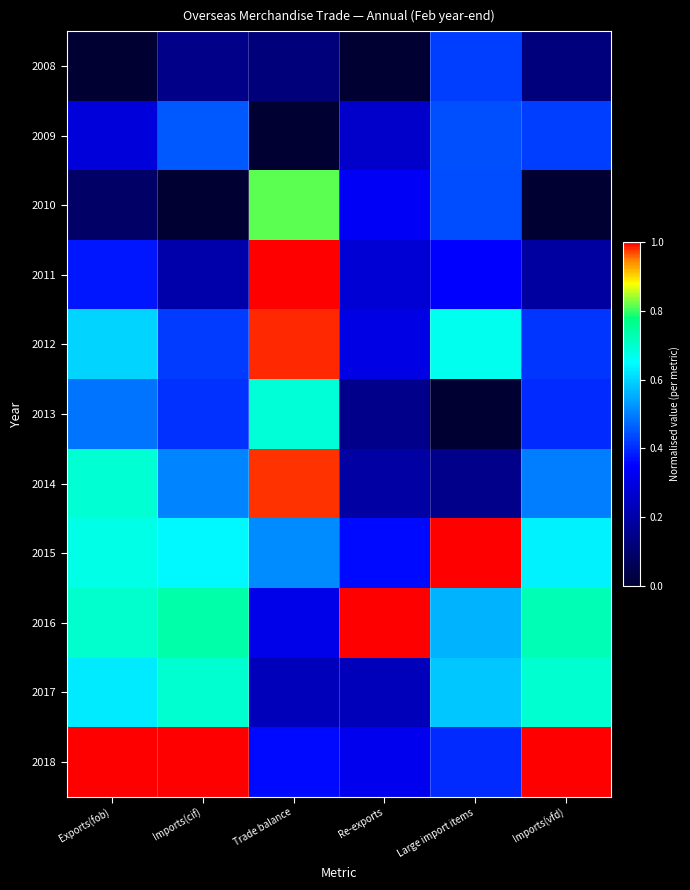

Which label corresponds to the smallest value in the chart?

Exports(fob)